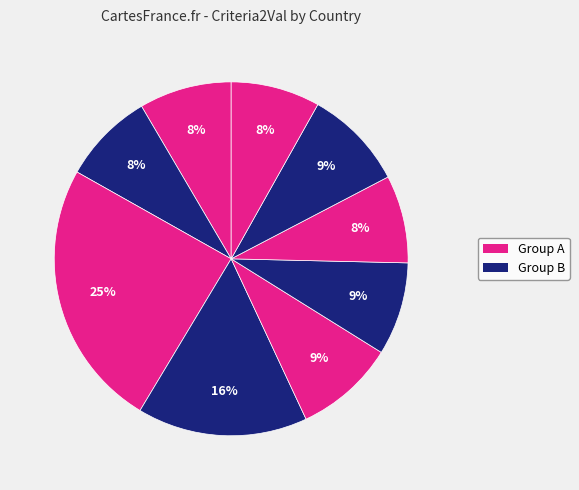

Count the number of slices in the pie.

9